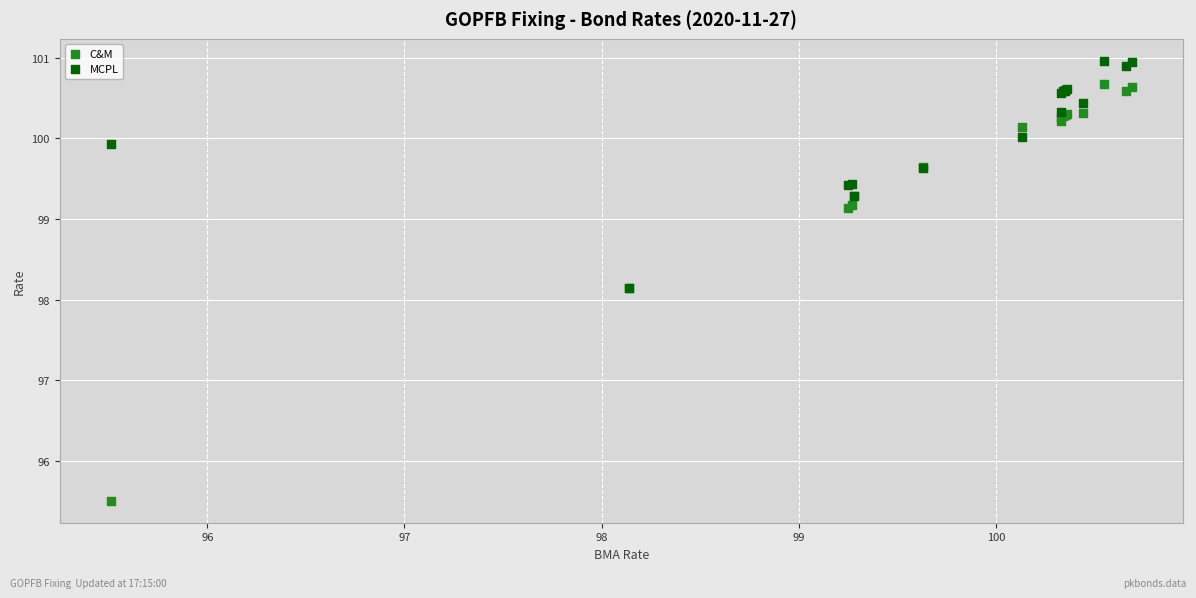

Which series has the widest spread of Y values?

C&M